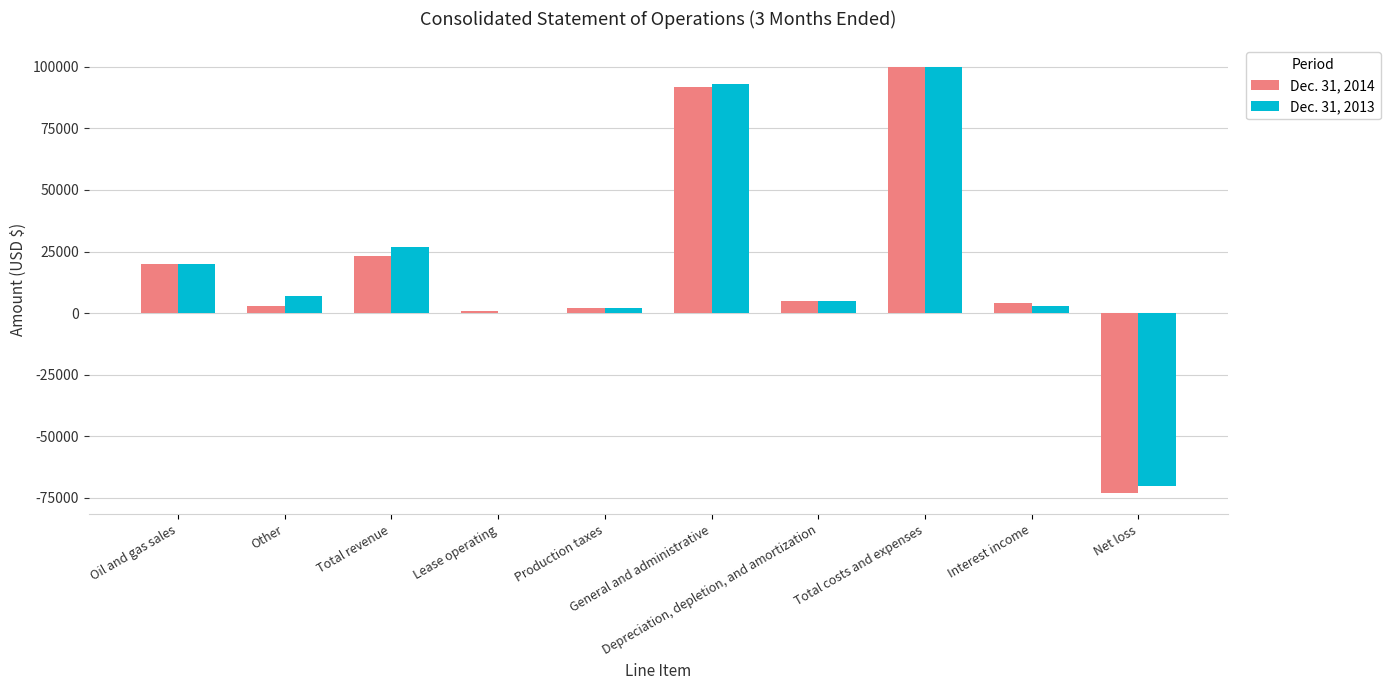

What is the difference between the Dec. 31, 2014 values at Total revenue and Depreciation, depletion, and amortization?

18000